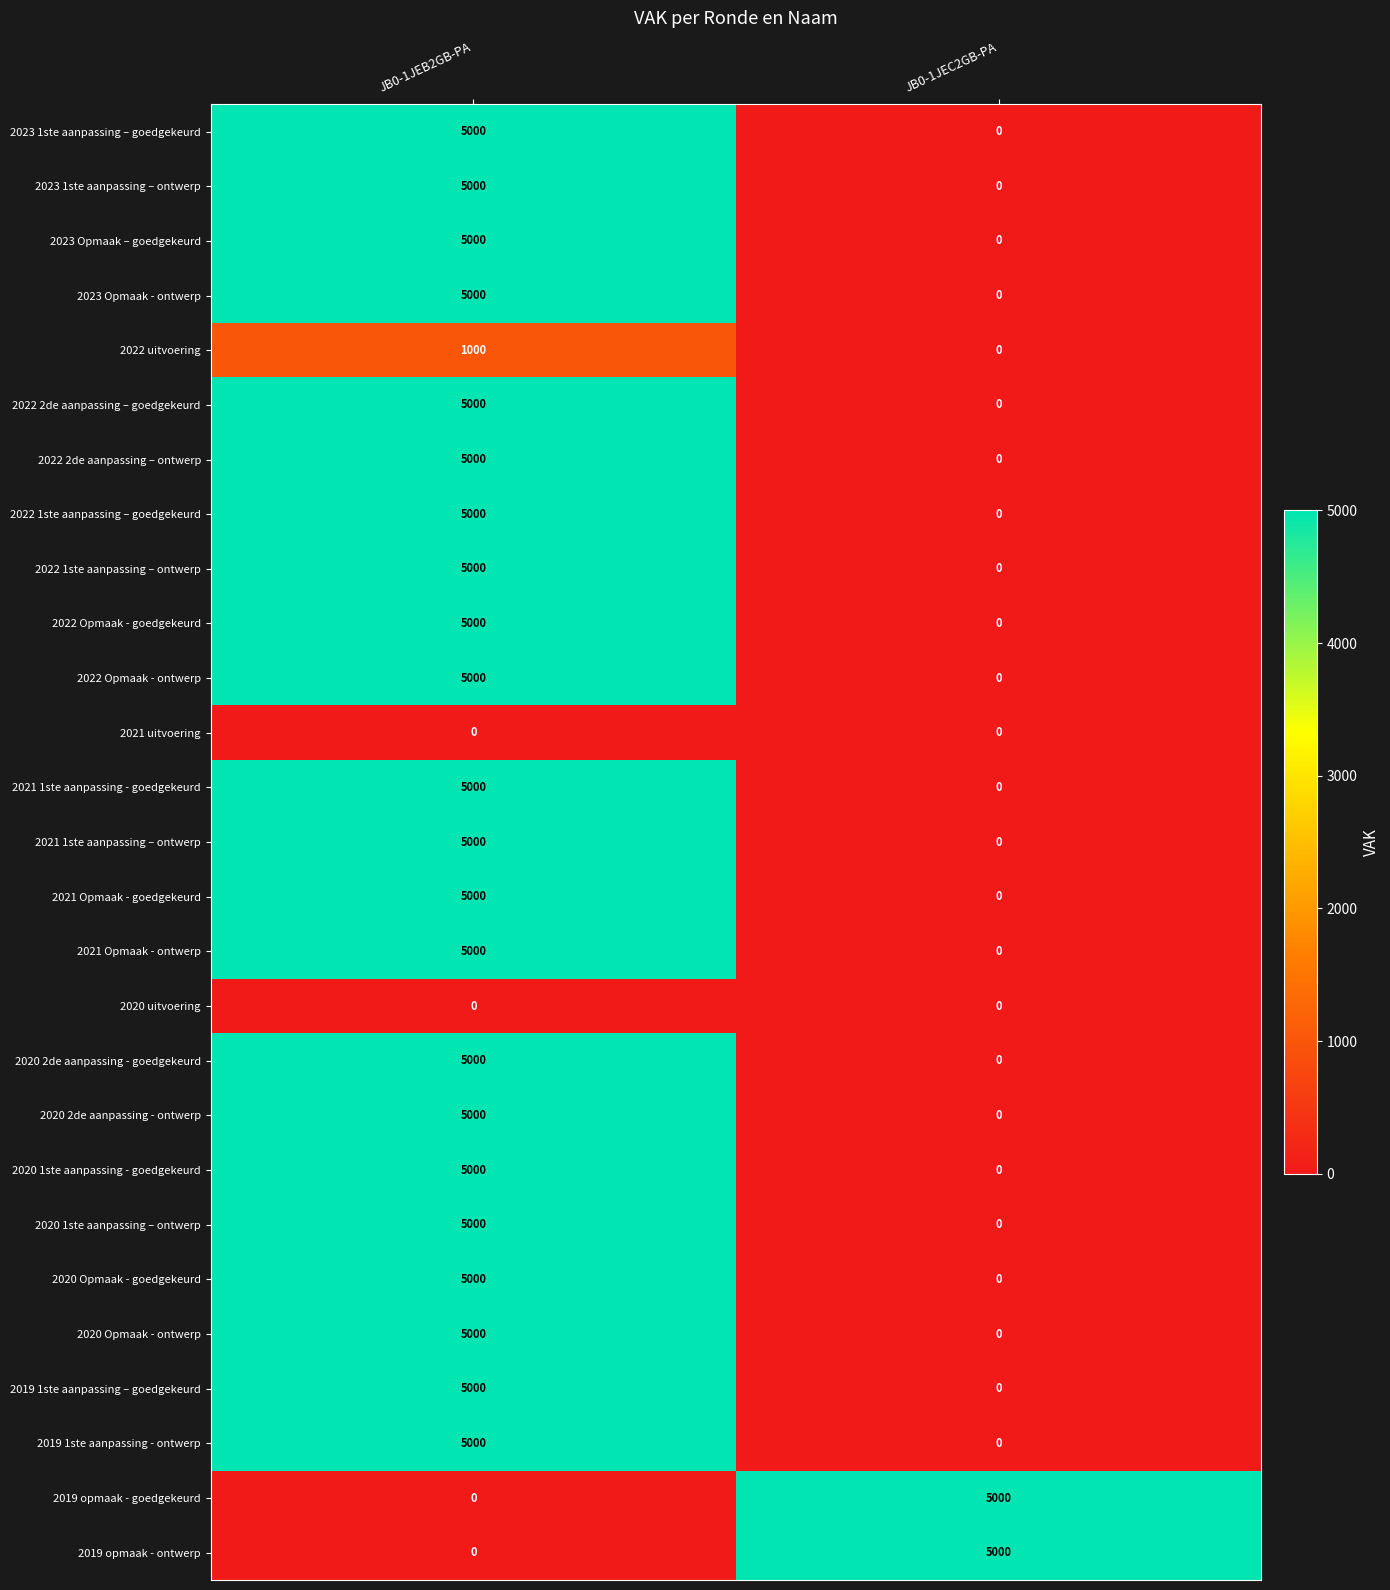

What is the sum of the 2023 1ste aanpassing – ontwerp values at JB0-1JEB2GB-PA and JB0-1JEC2GB-PA?

5000